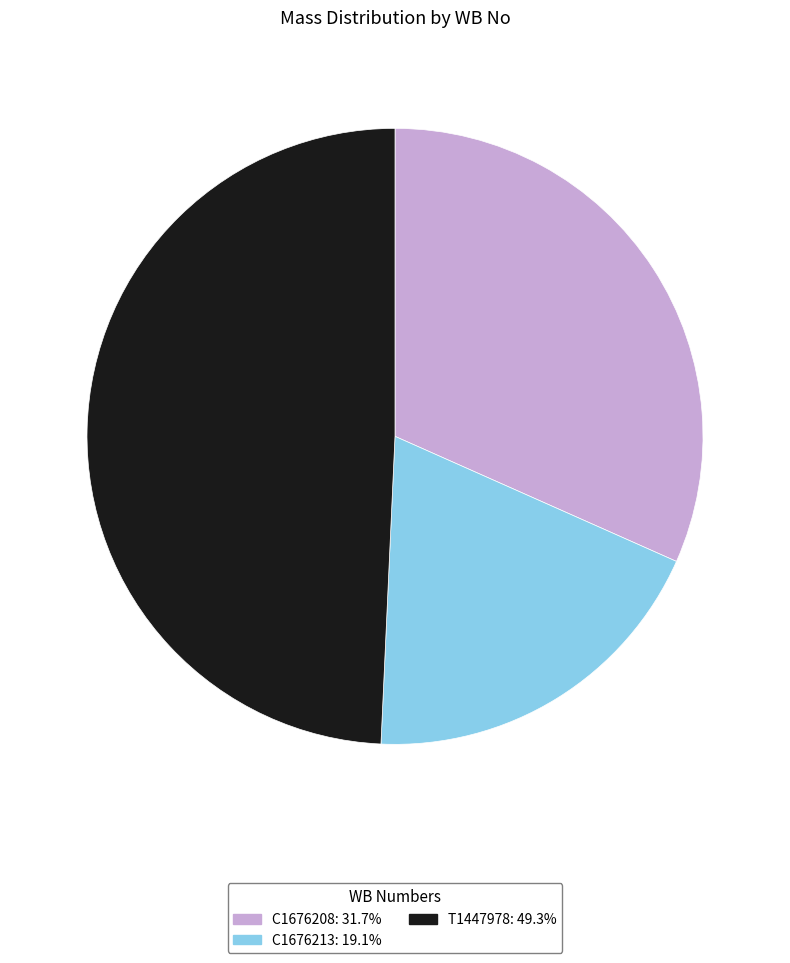

How many slices are in this pie chart?

3